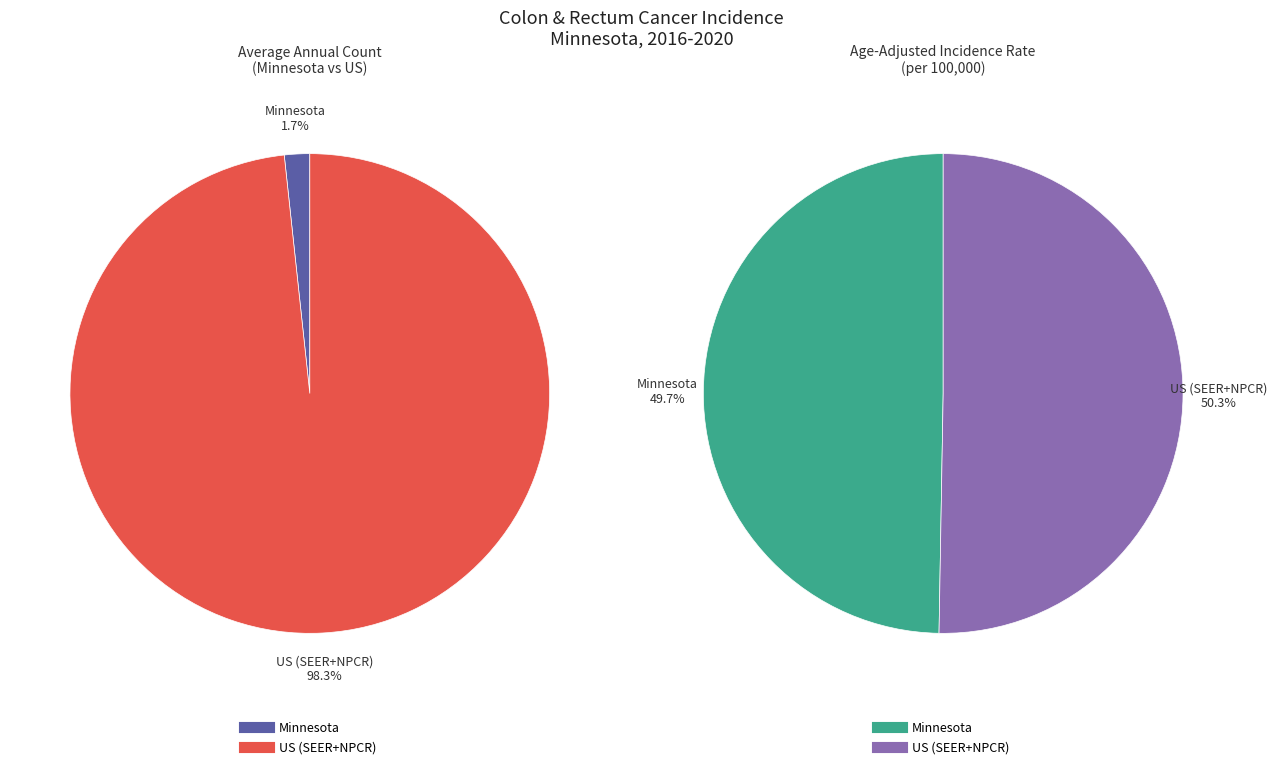

Combined, do US (SEER+NPCR) and Minnesota account for over 50%?

Yes